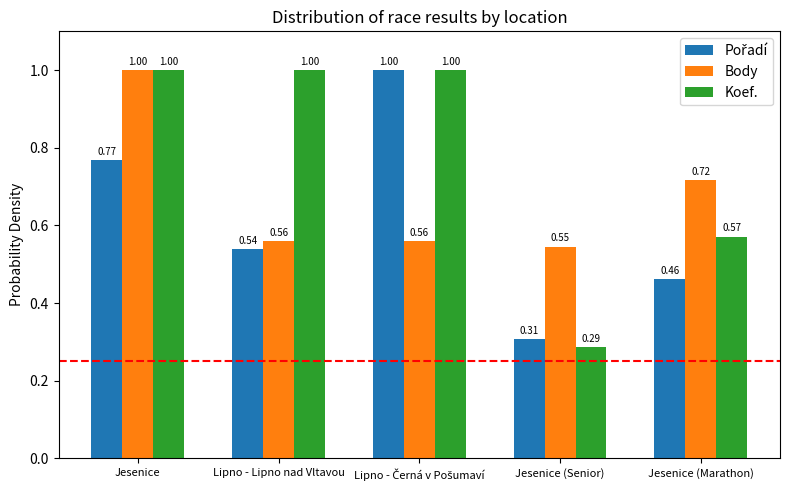

Which series has the widest spread of values?

Koef.